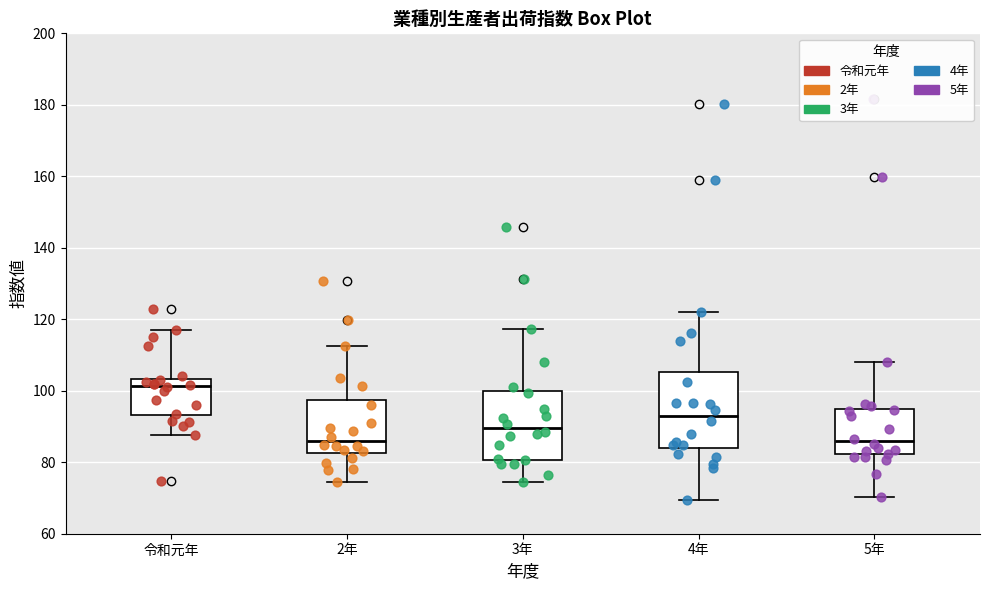

Which box is the tallest, from its lower edge to its upper edge?

4年